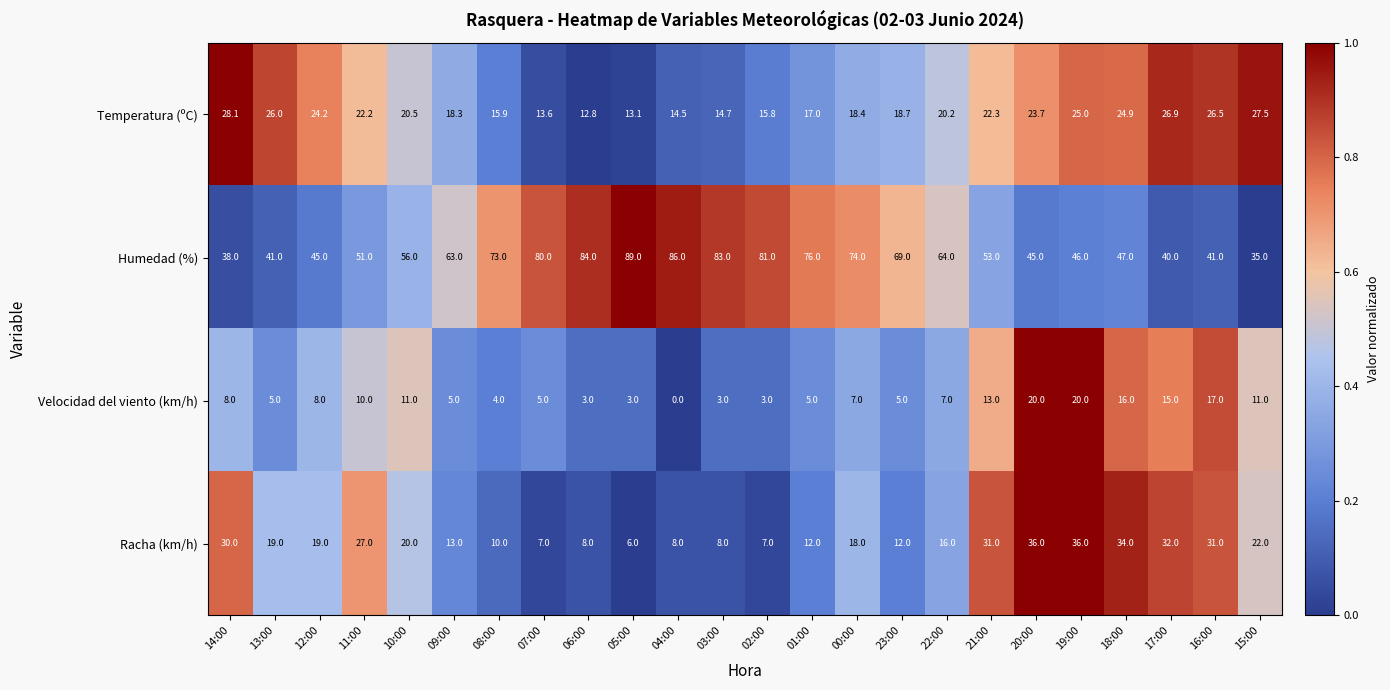

Rank the series by their maximum value, from highest to lowest.

Humedad (%), Racha (km/h), Temperatura (ºC), Velocidad del viento (km/h)